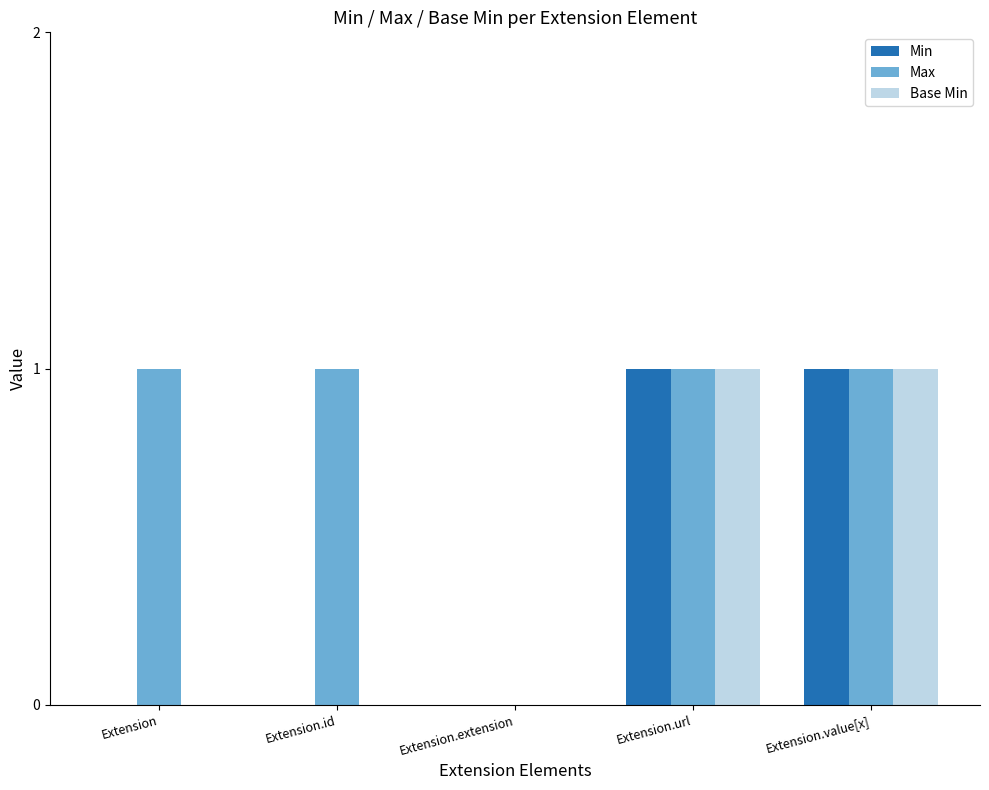

What is the sum of all Max values?

4